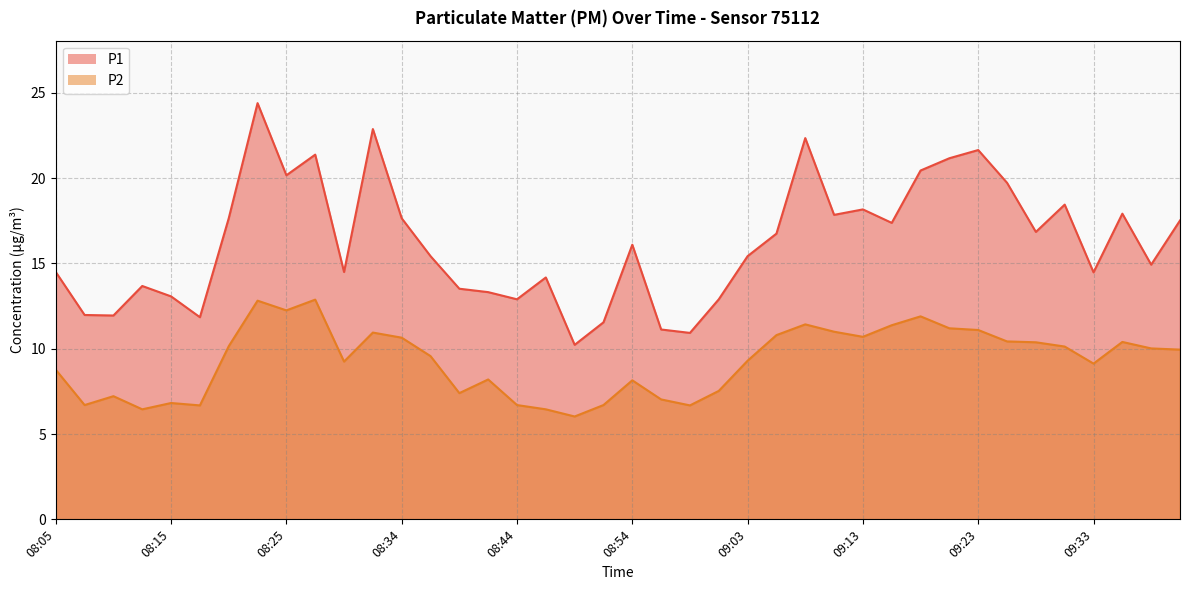

Does the chart display data point markers on the line(s)?

No